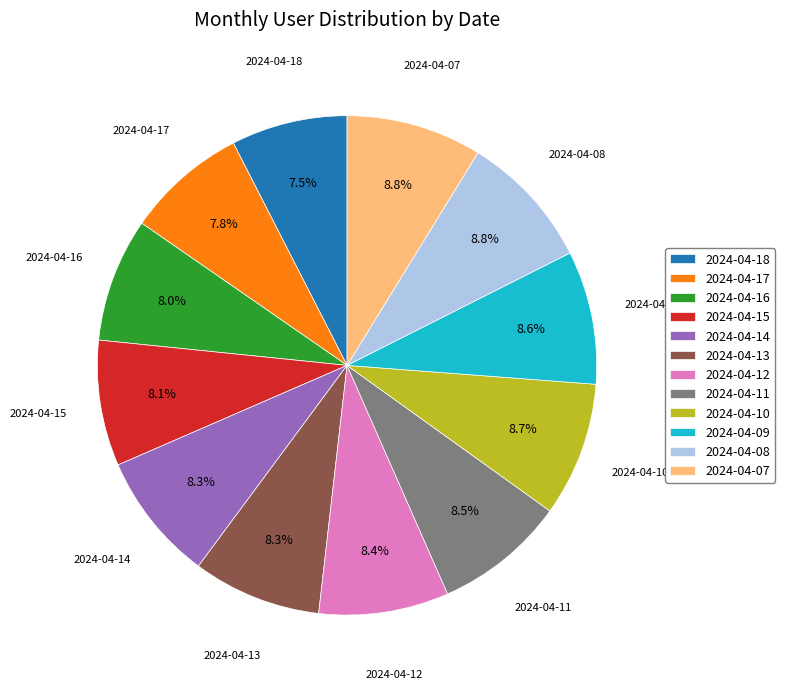

What percentage is the 2024-04-07 slice, to the nearest percent?

9%